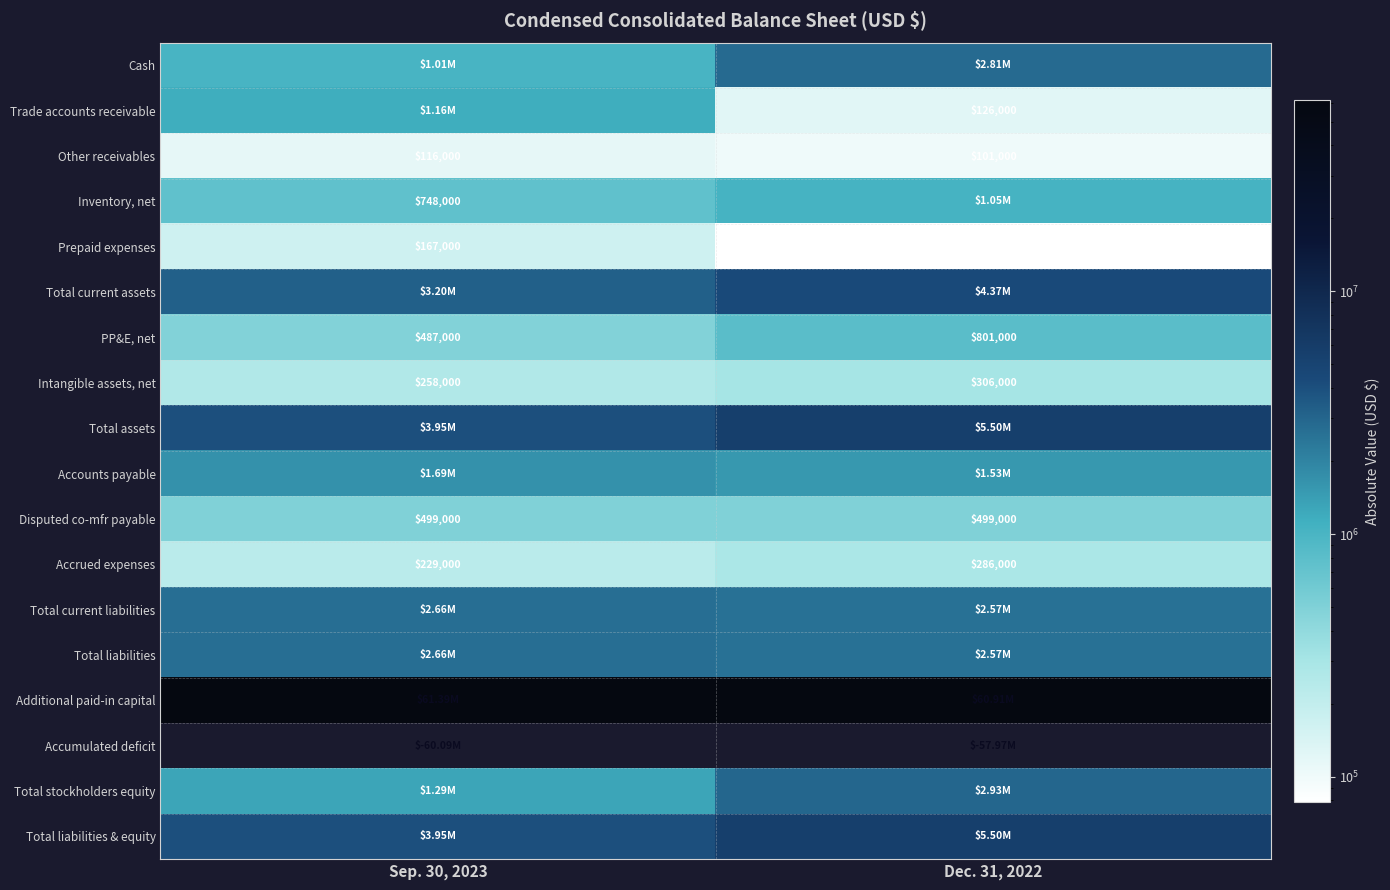

What is the total value across all series at Dec. 31, 2022?

33981000